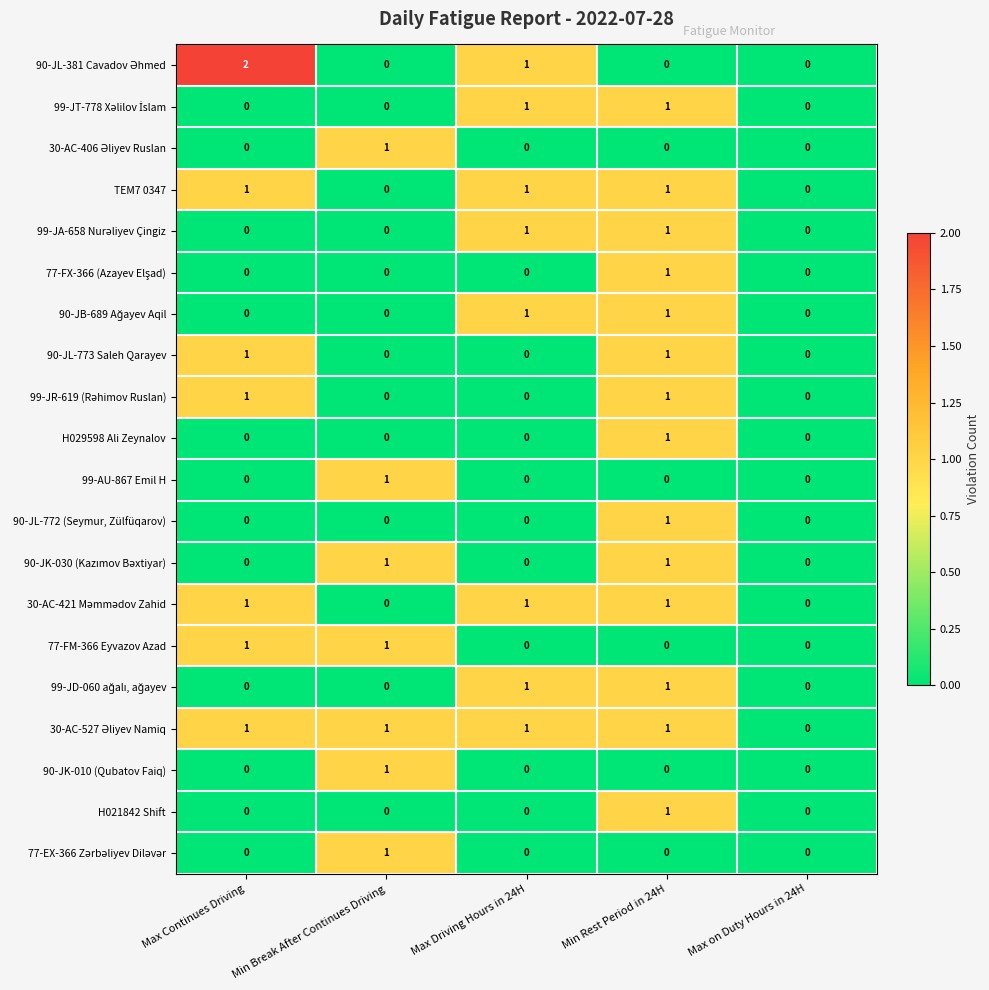

Is it true that H021842 Shift equals 1 at Min Rest Period in 24H?

True